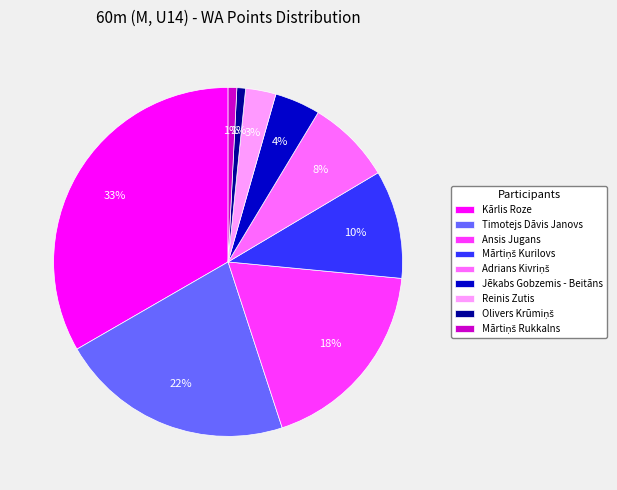

True or false: Kārlis Roze accounts for 33% of the total.

True